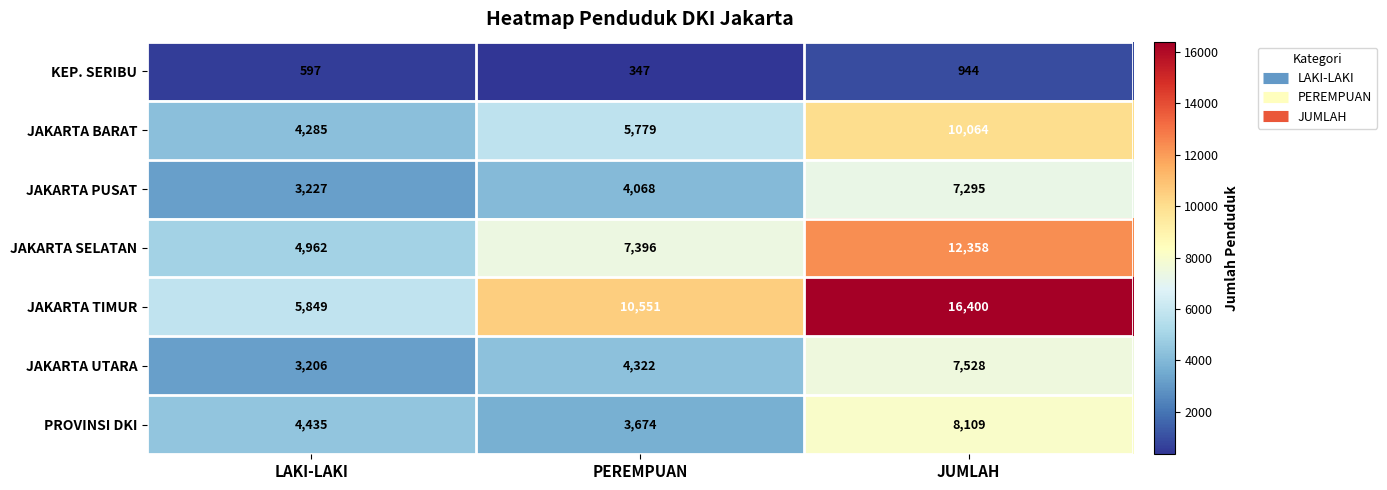

How many values in the JAKARTA SELATAN series are below 7396?

1